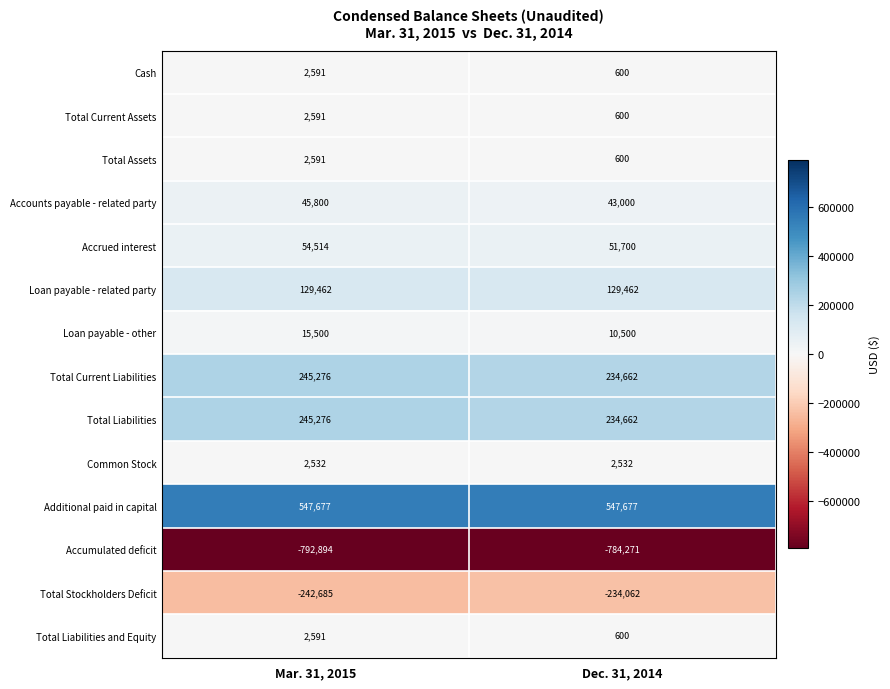

The Cash series shows 3854 at Mar. 31, 2015. True or false?

False